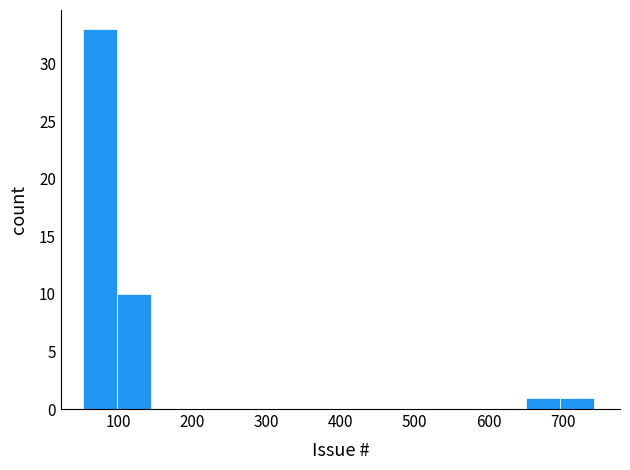

Which range on the x-axis has the tallest bar?

53 to 99